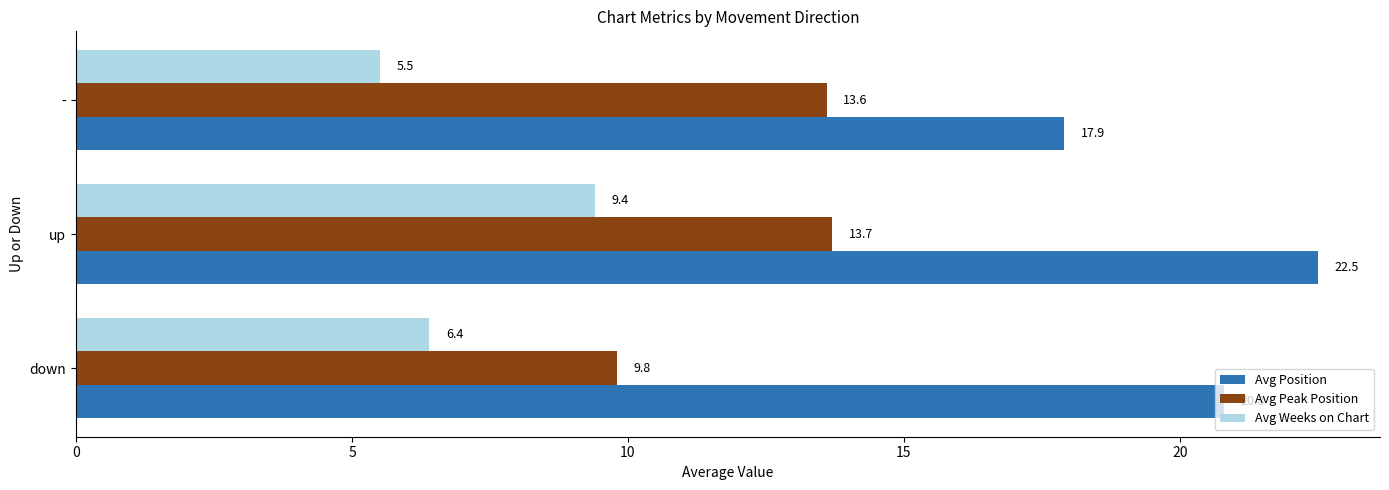

What is the total value across all series at down?

37.0